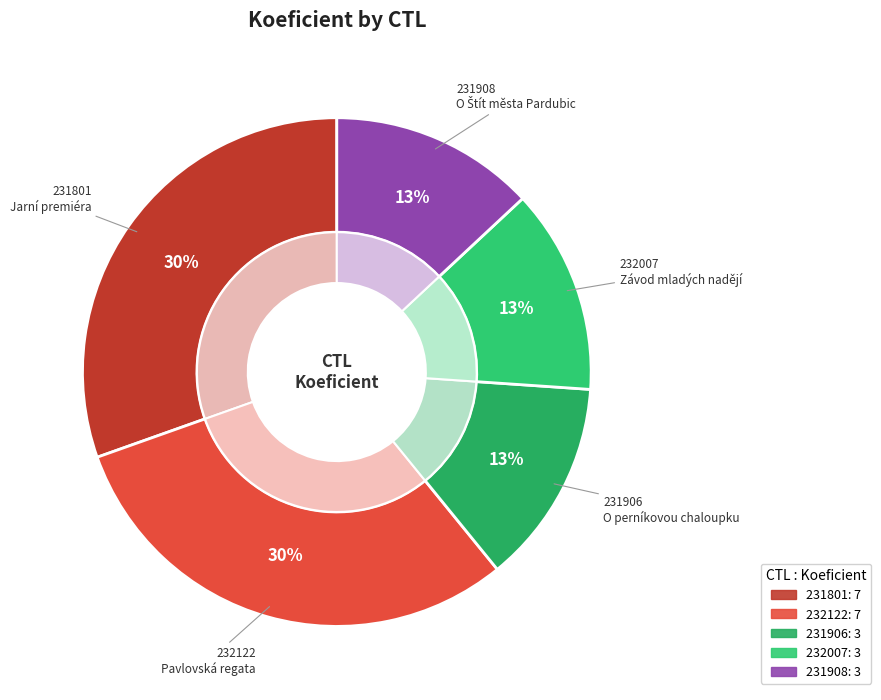

Is it true that 232007 is 13% of the pie?

True